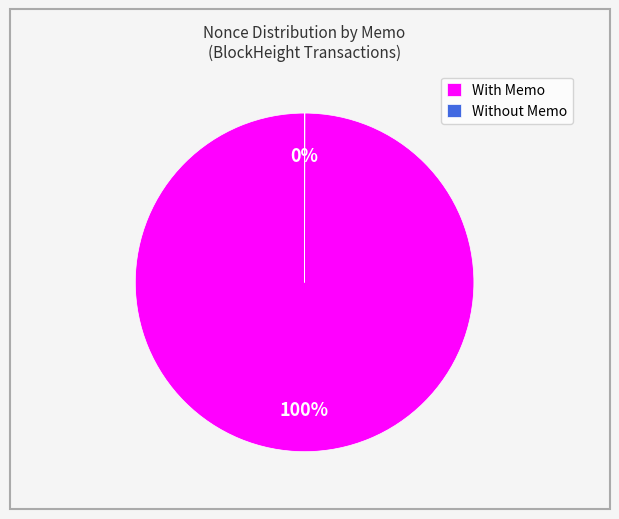

Does any single category account for the majority?

Yes